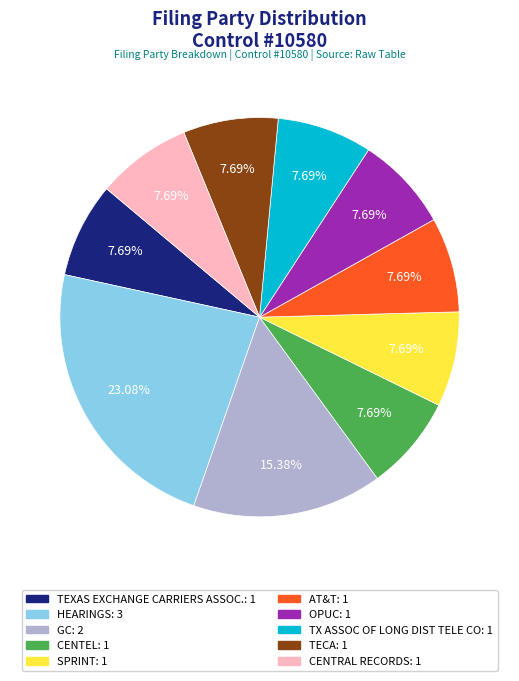

What percentage is the OPUC slice, to the nearest percent?

8%